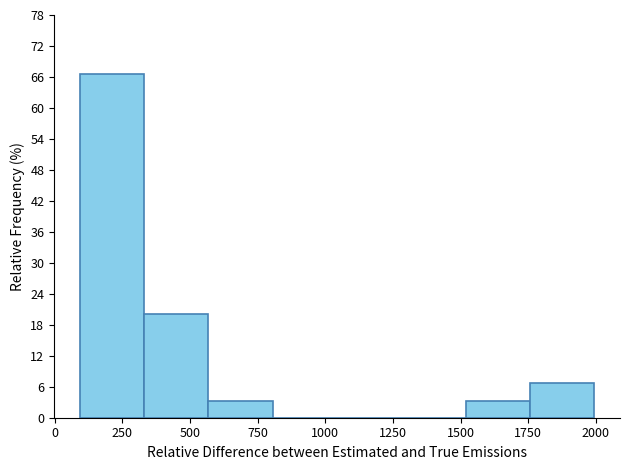

What is the height of the bar covering 100 to 350 on the x-axis? Neither the bar edges nor the heights are printed on the chart, so give them approximately, as read against the axes.

67